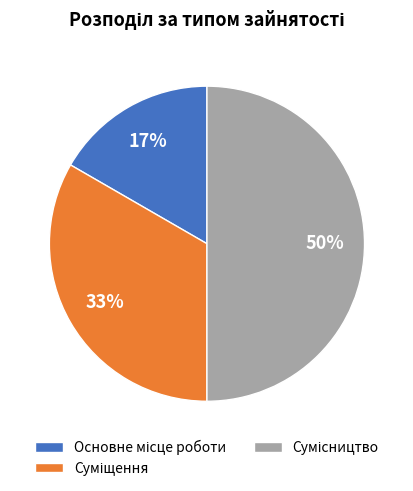

To the nearest percent, what is the difference between the largest and smallest slice percentages?

33%